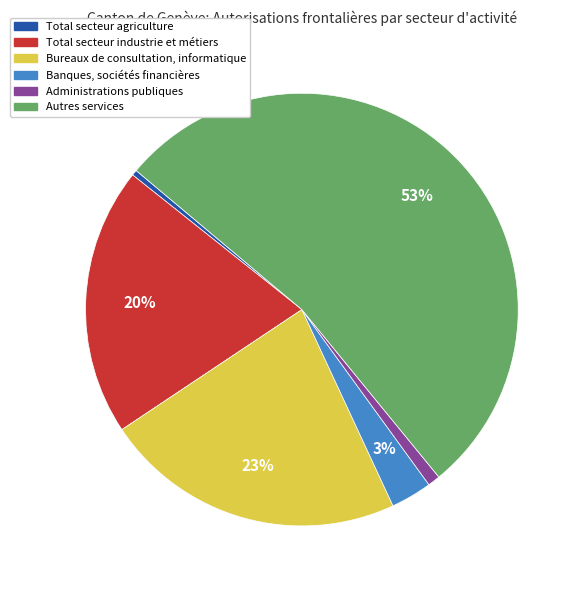

Which slice is the smallest?

Total secteur agriculture